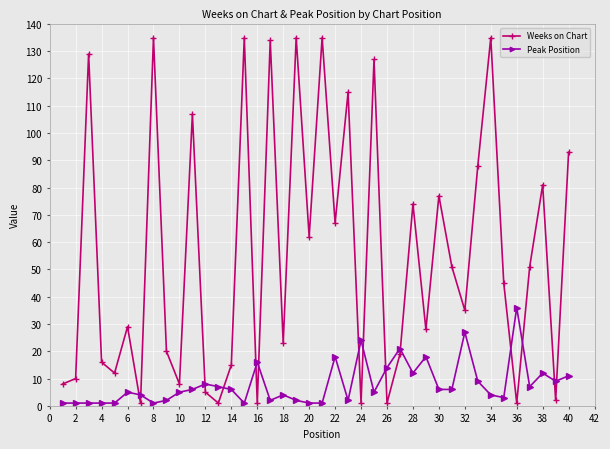

How many lines are shown in the chart?

2